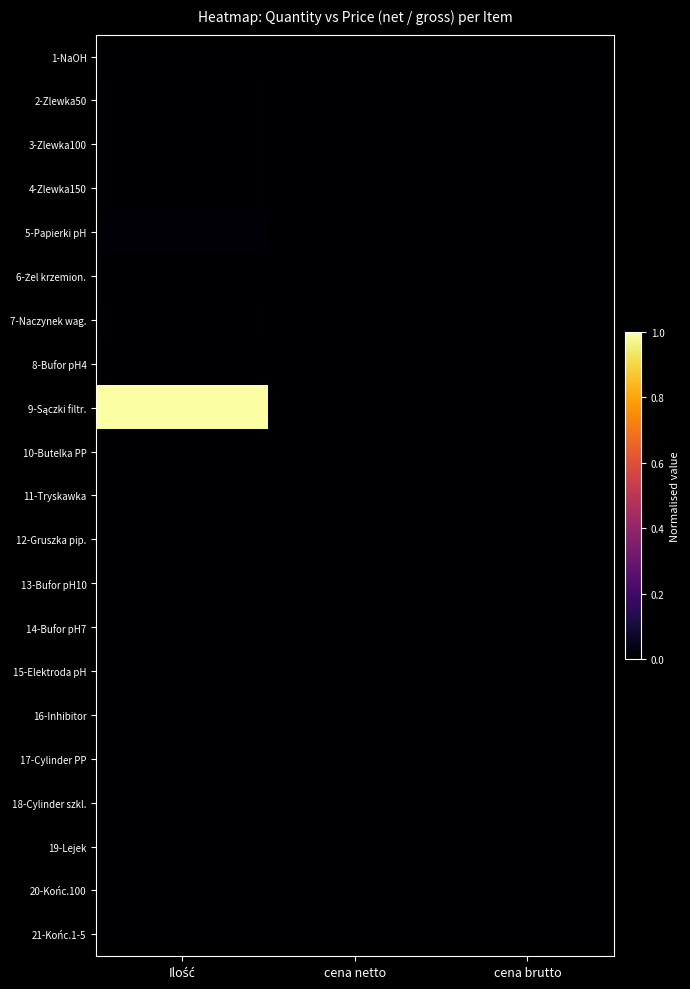

Which series has the largest total across all categories?

9-Sączki filtr.